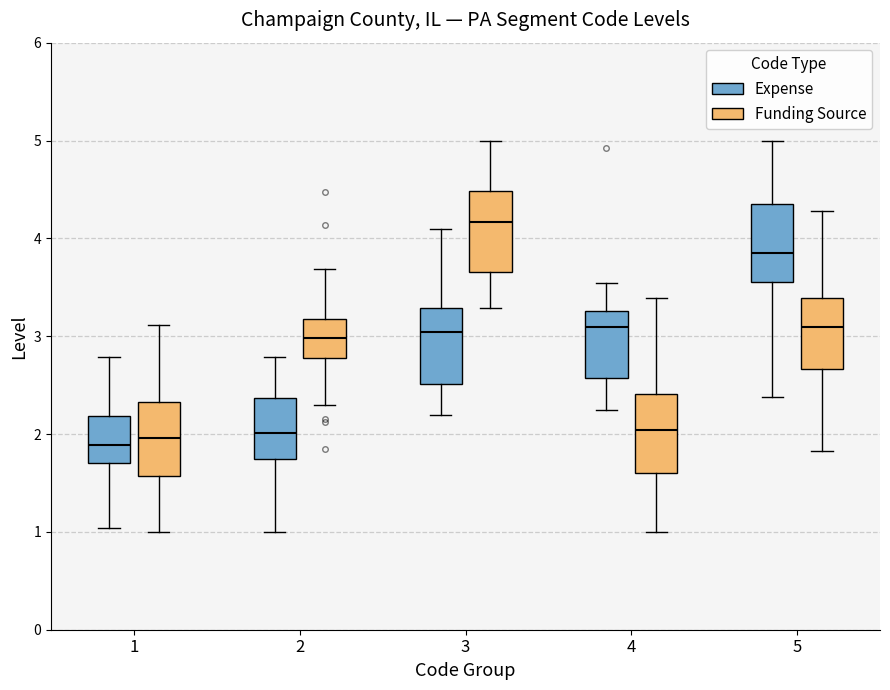

Where does the median line of the box for 2 (Funding Source) sit on the y-axis? The values are not printed on the chart, so give them approximately, as read against the axis.

3.0